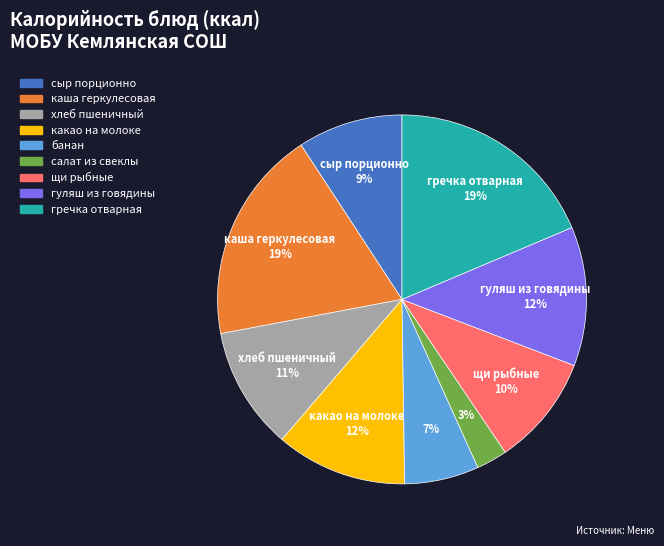

What is the smallest slice in the pie chart?

салат из свеклы